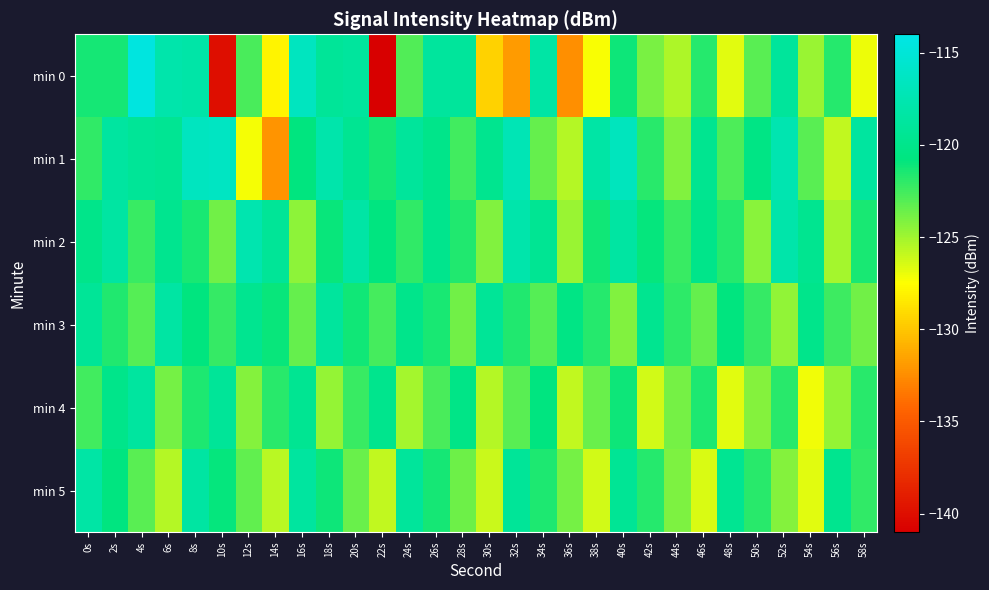

What is the total value across all series at 2s?

-720.9